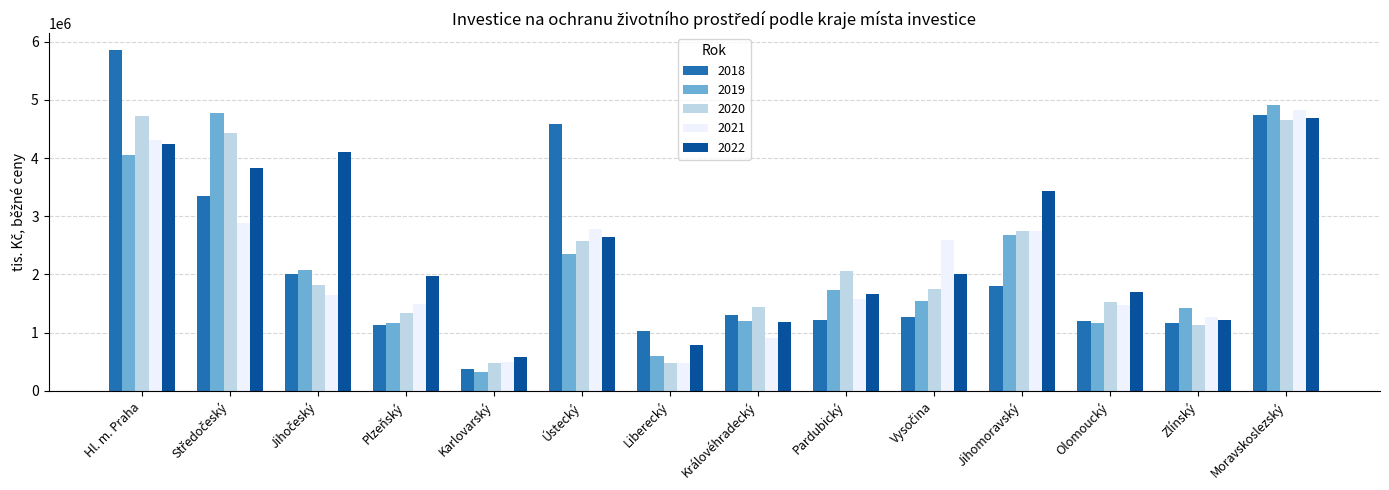

Which category has the highest value in the 2021 series?

Moravskoslezský